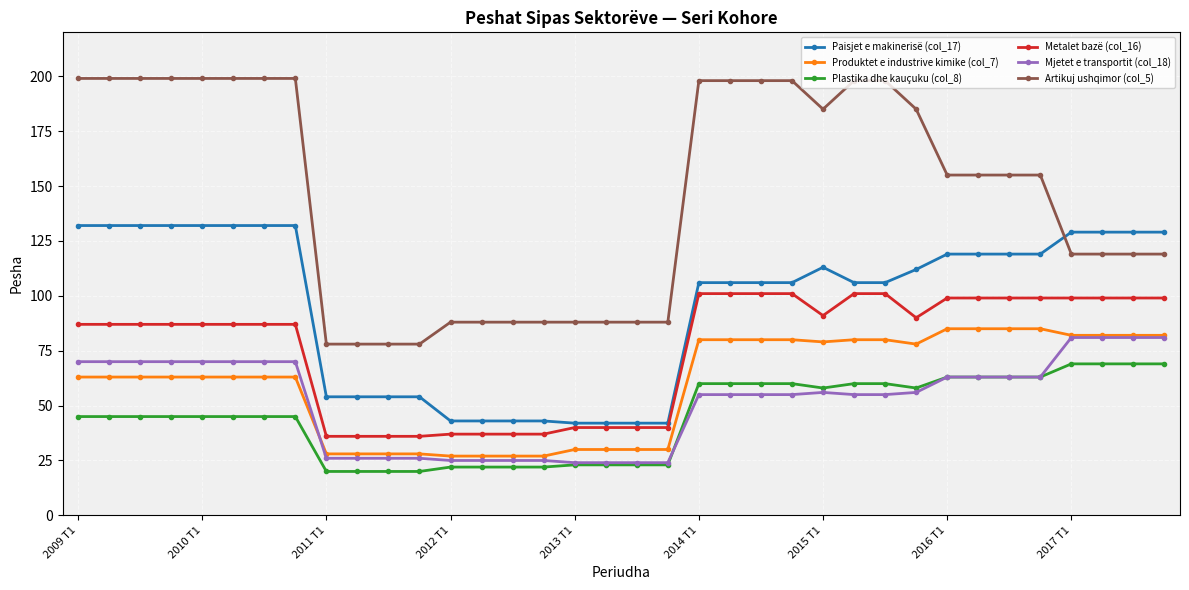

Is this an area chart (filled region under the line)?

No